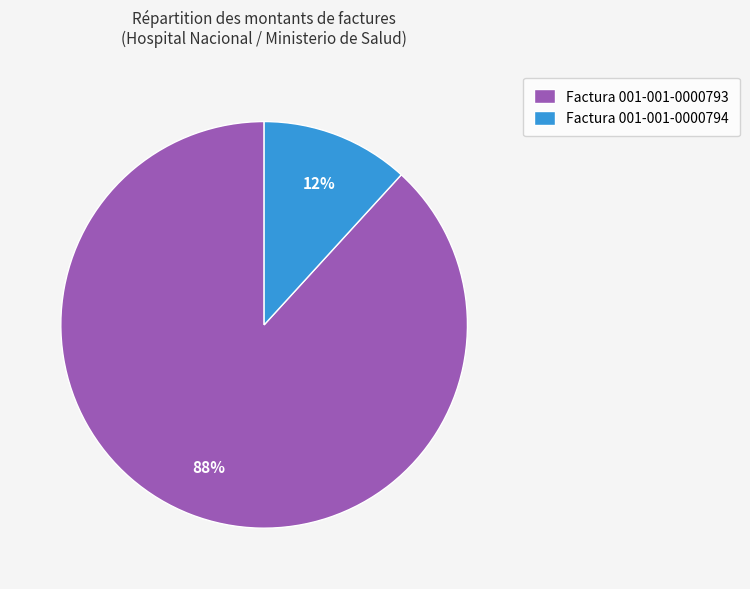

Is it true that Factura 001-001-0000793 is 79% of the pie?

False